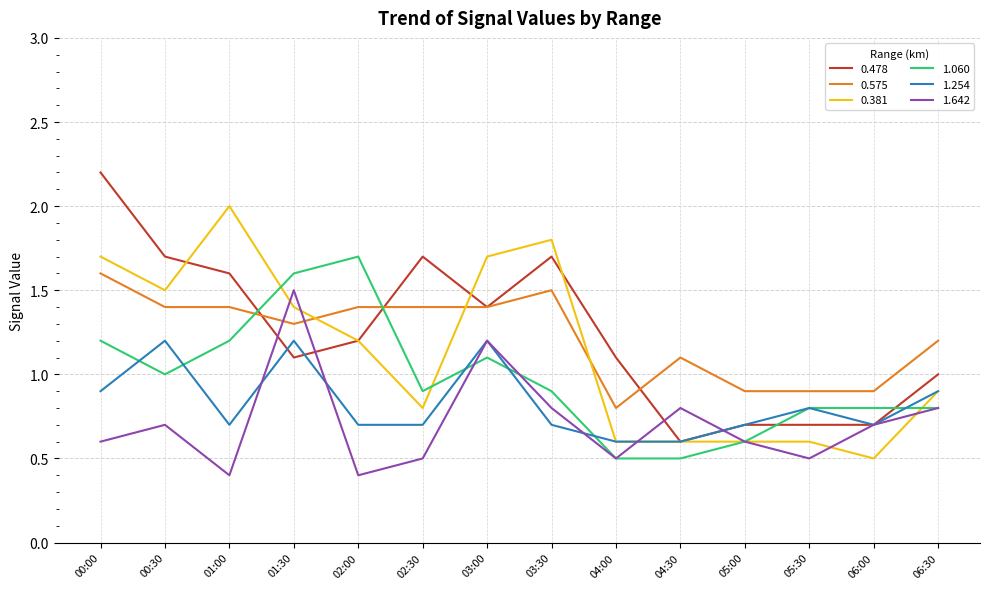

The value of 0.478 at 02:00 is 2.0. True or false?

False